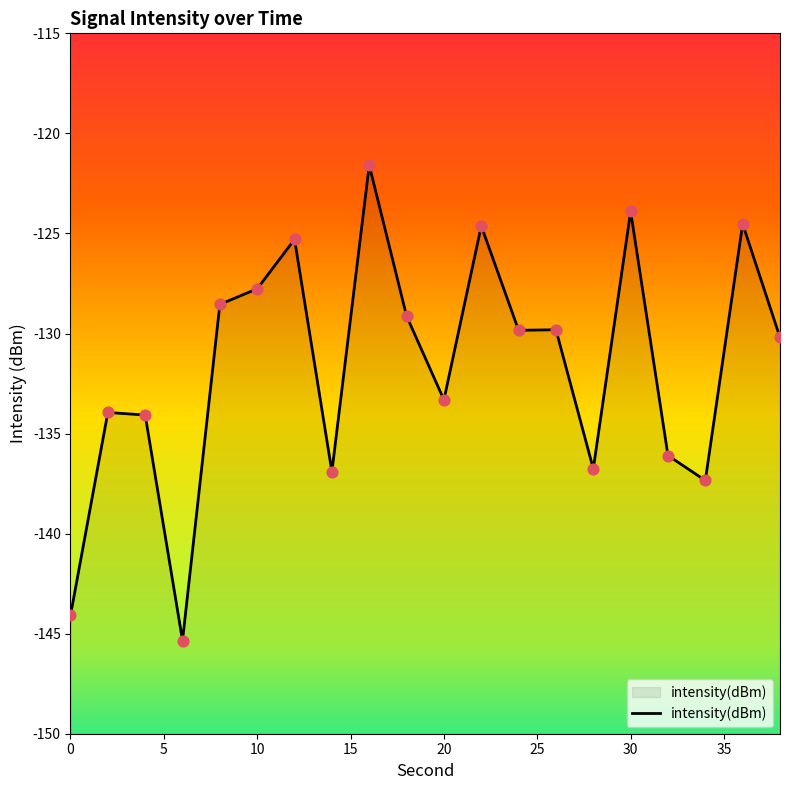

What is the change in value from 0 to 30?

+20.2